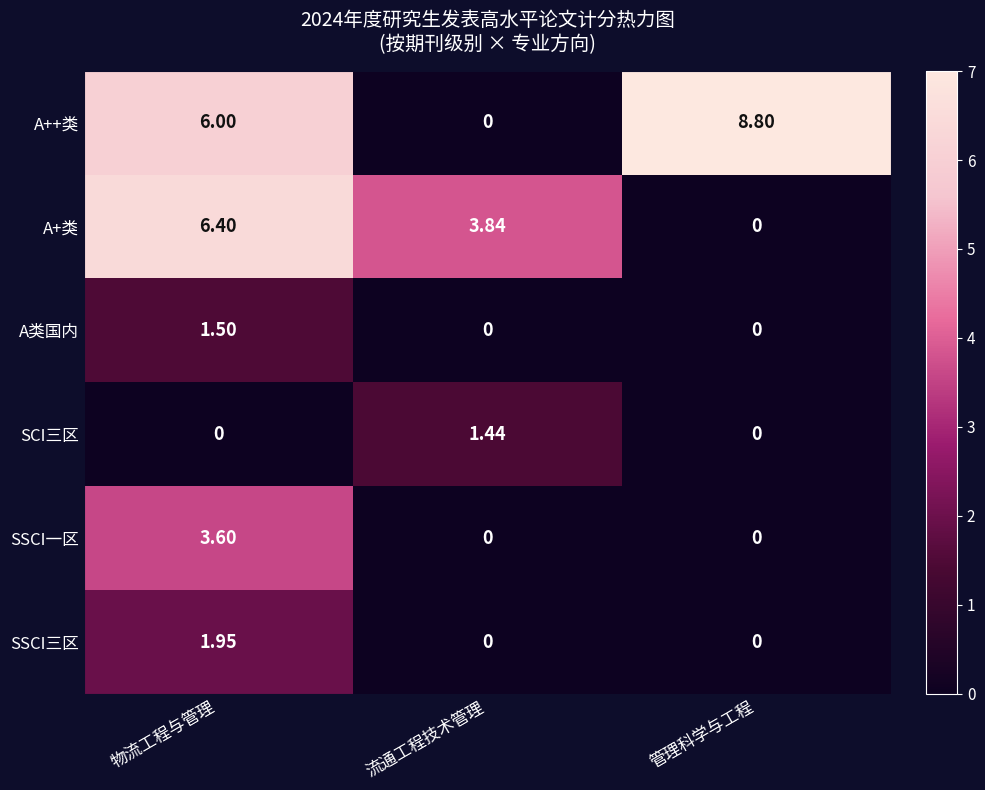

Which series has the largest total across all categories?

A++类